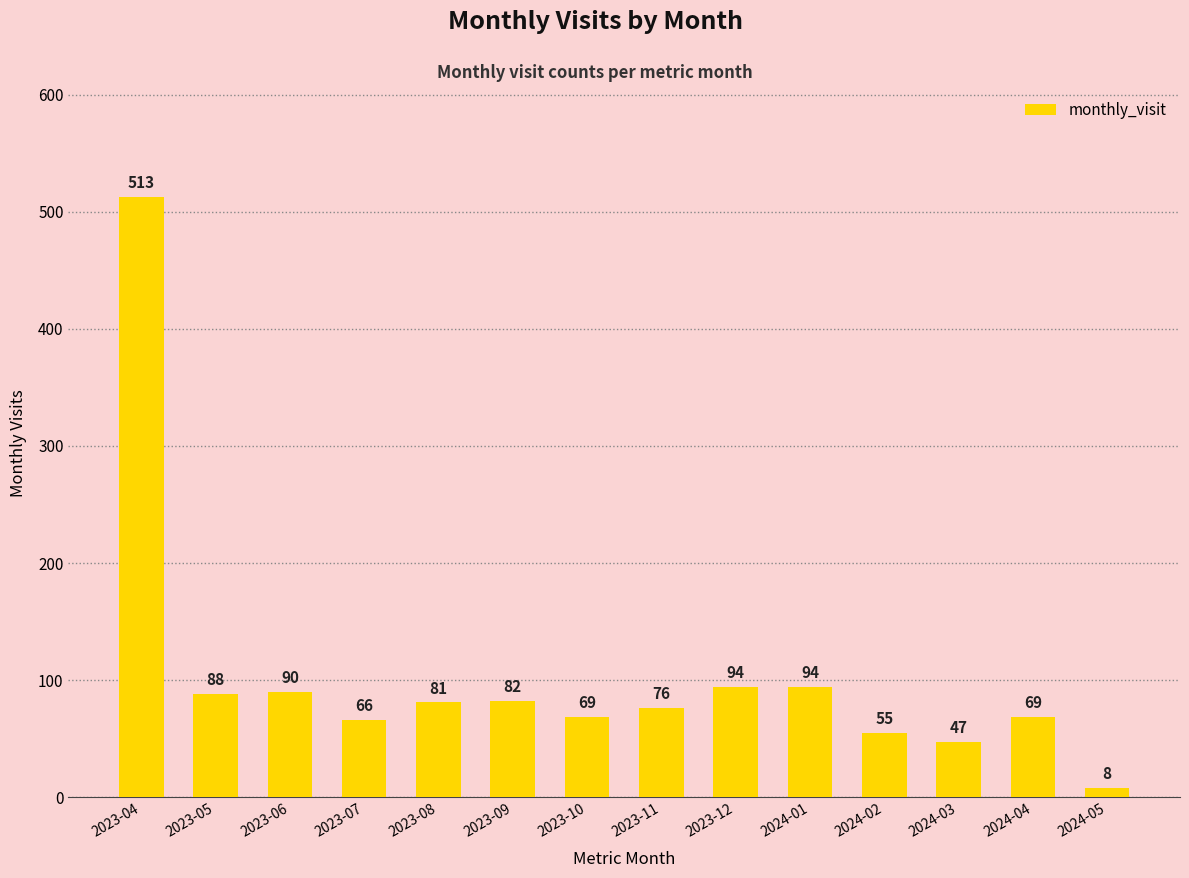

What is the sum of the values at 2023-12 and 2023-06?

184